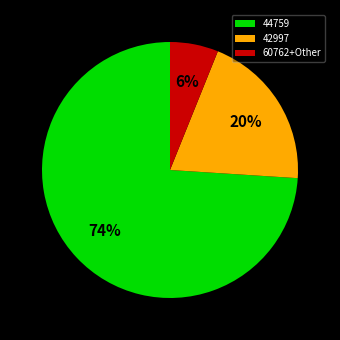

To the nearest percent, what percentage of the pie is 42997?

20%